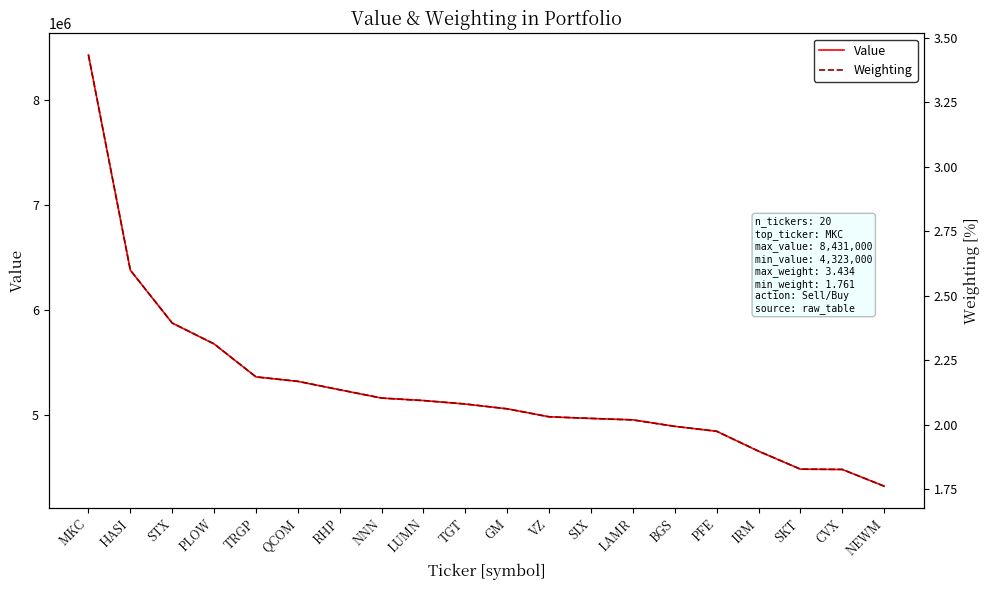

True or false: Weighting has a value of 2.8 at SKT.

False